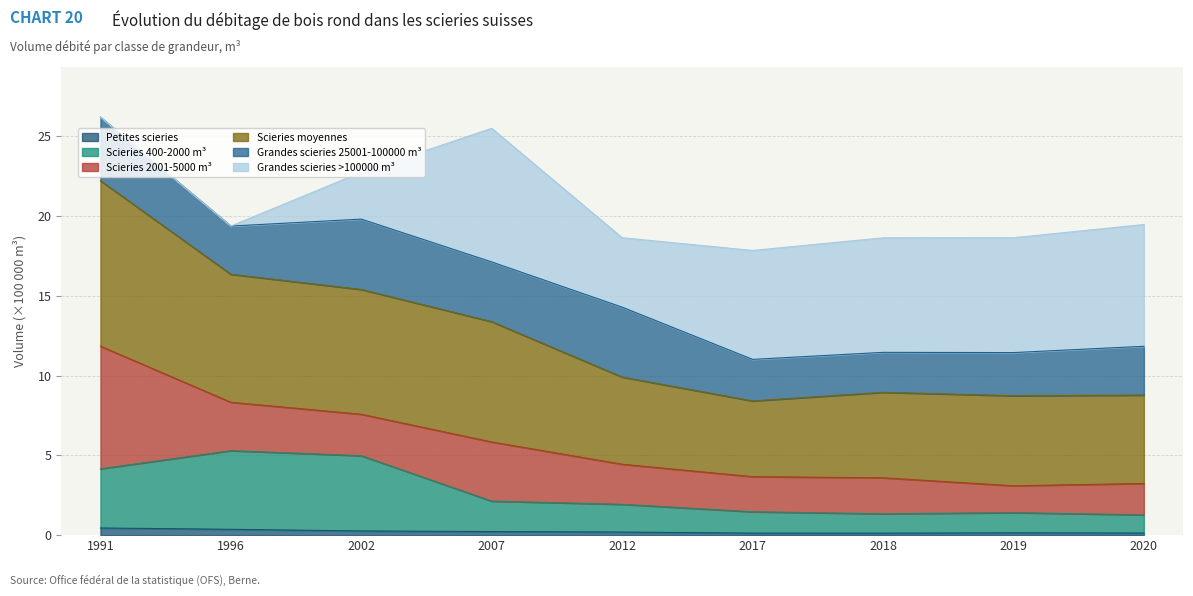

Which category has the lowest value in the Scieries 400-2000 m³ series?

2020